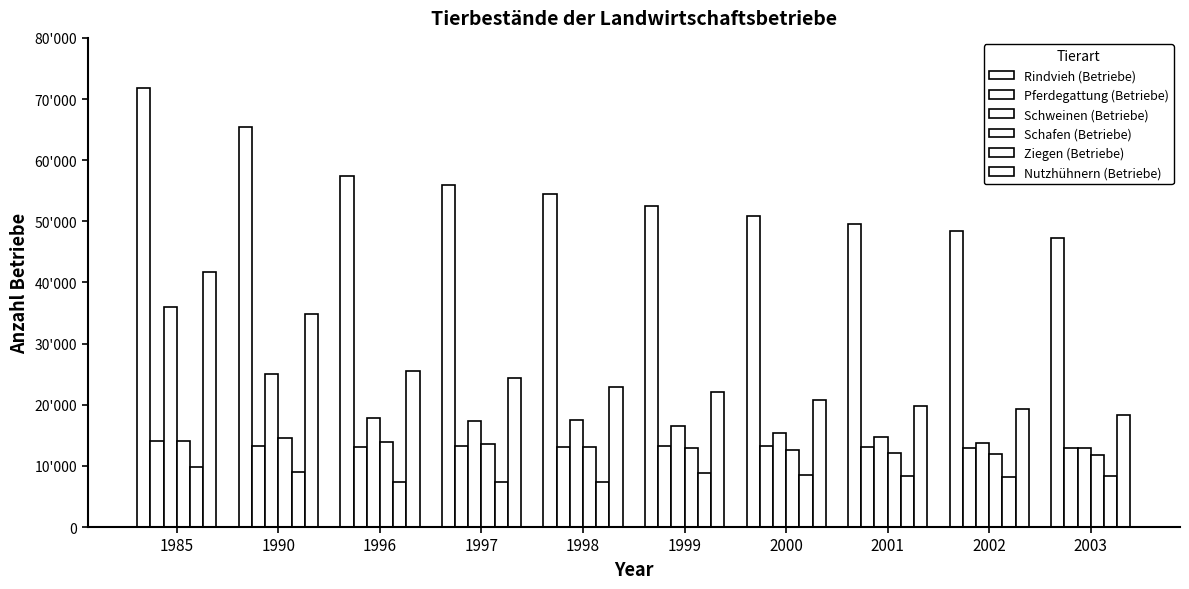

Which series has the largest total across all categories?

Rindvieh (Betriebe)